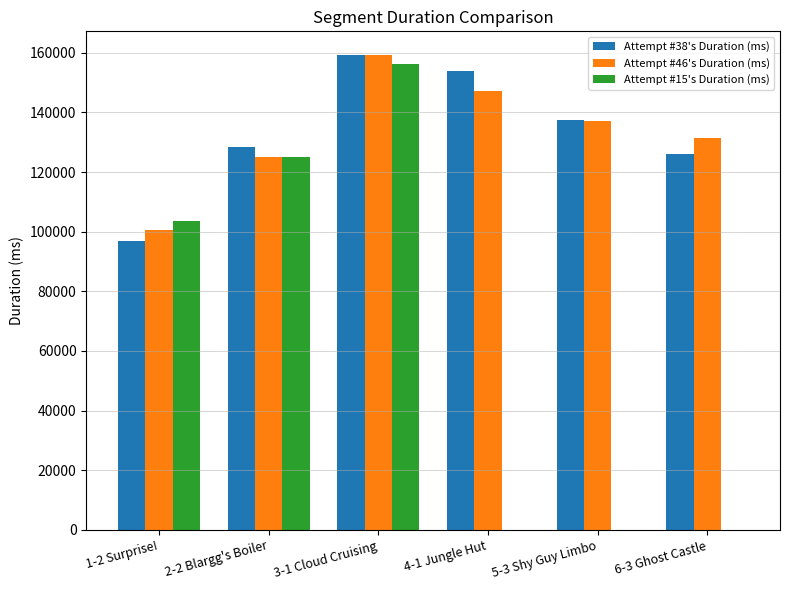

True or false: Attempt #46's Duration (ms) has a value of 137030 at 5-3 Shy Guy Limbo.

True